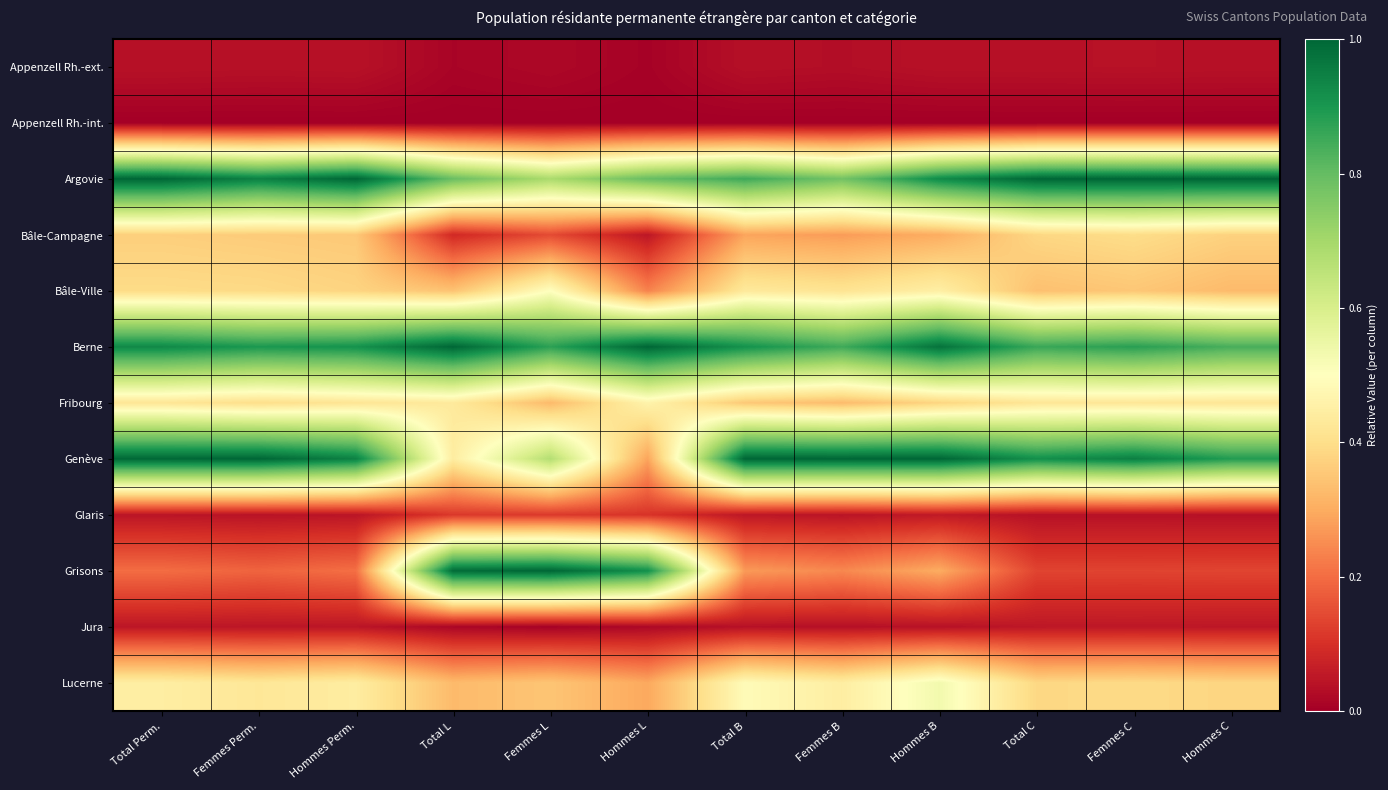

What is the total value across all series at Total Perm.?

4.9